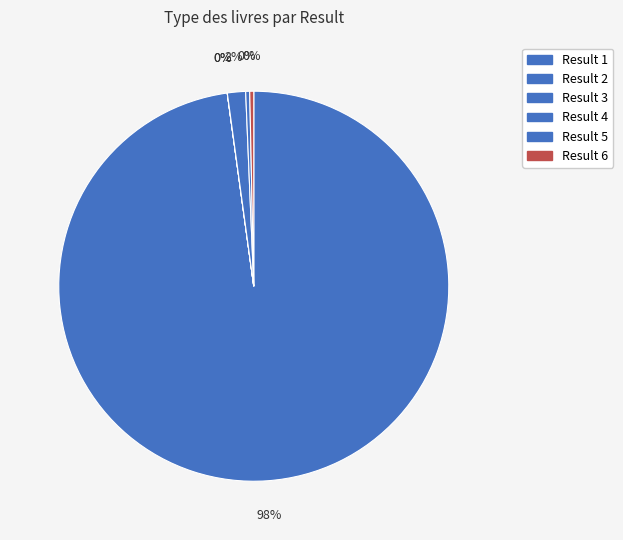

To the nearest percent, what is the average slice percentage?

17%